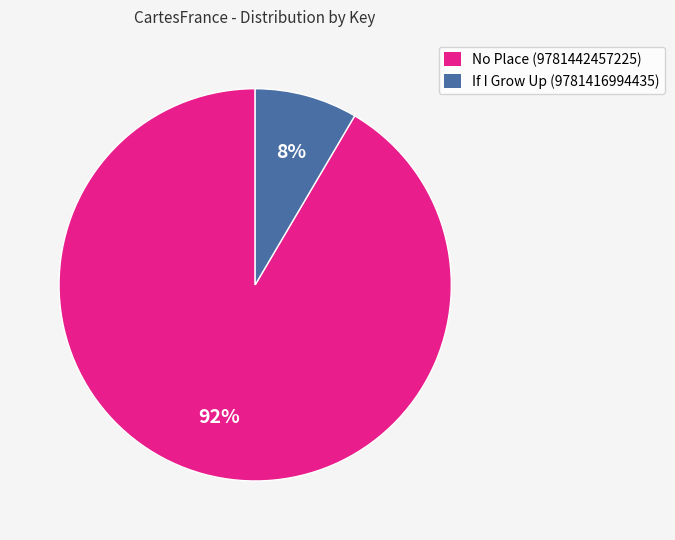

Which slice is the largest?

No Place (9781442457225)